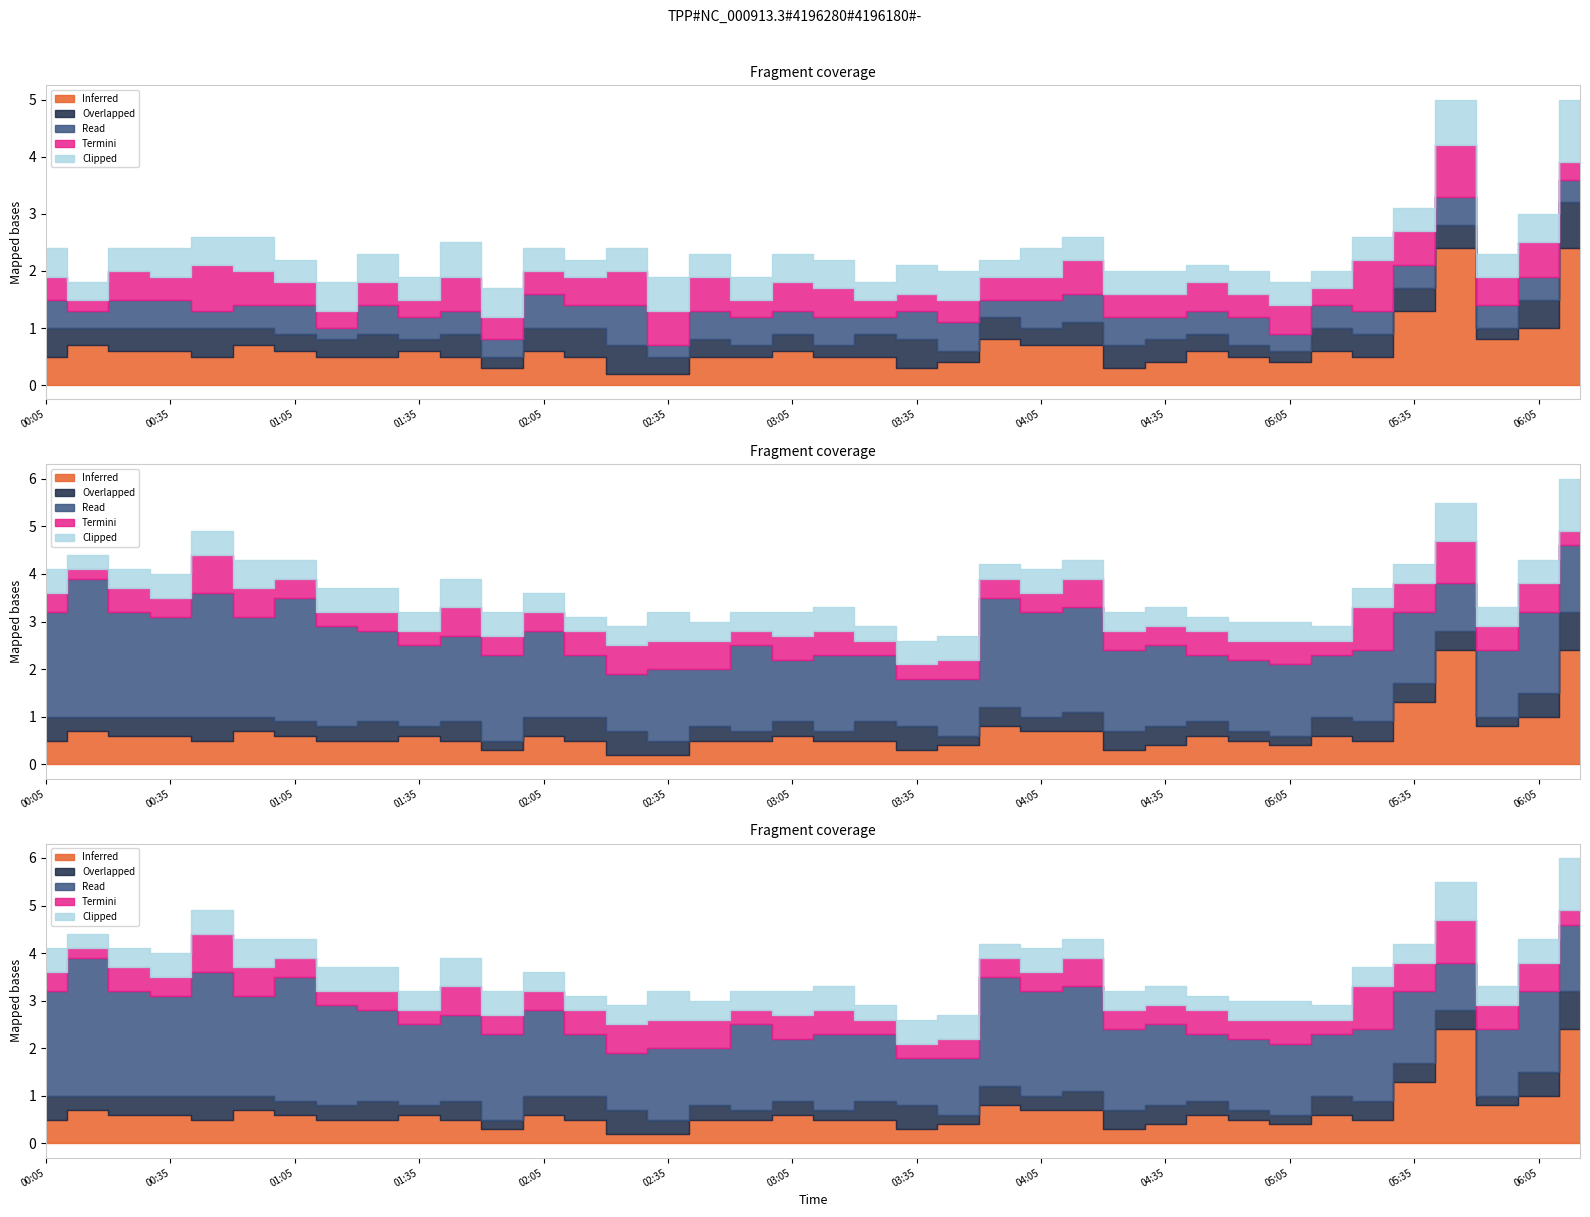

What is the label of the 28th point from the left?

2018/03/07 04:35